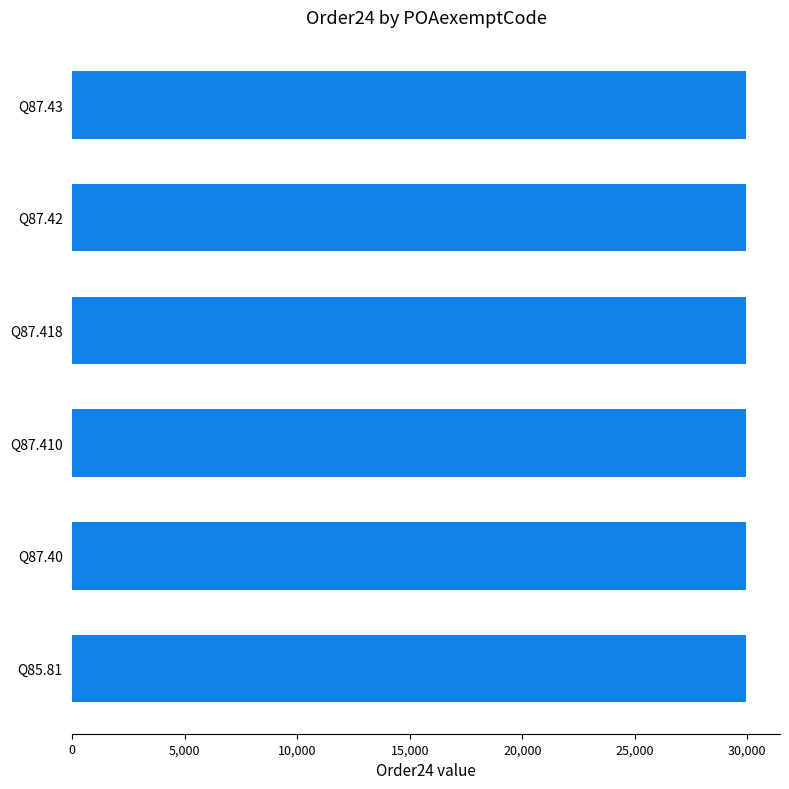

Is it true that the value at Q87.418 is 16272?

False